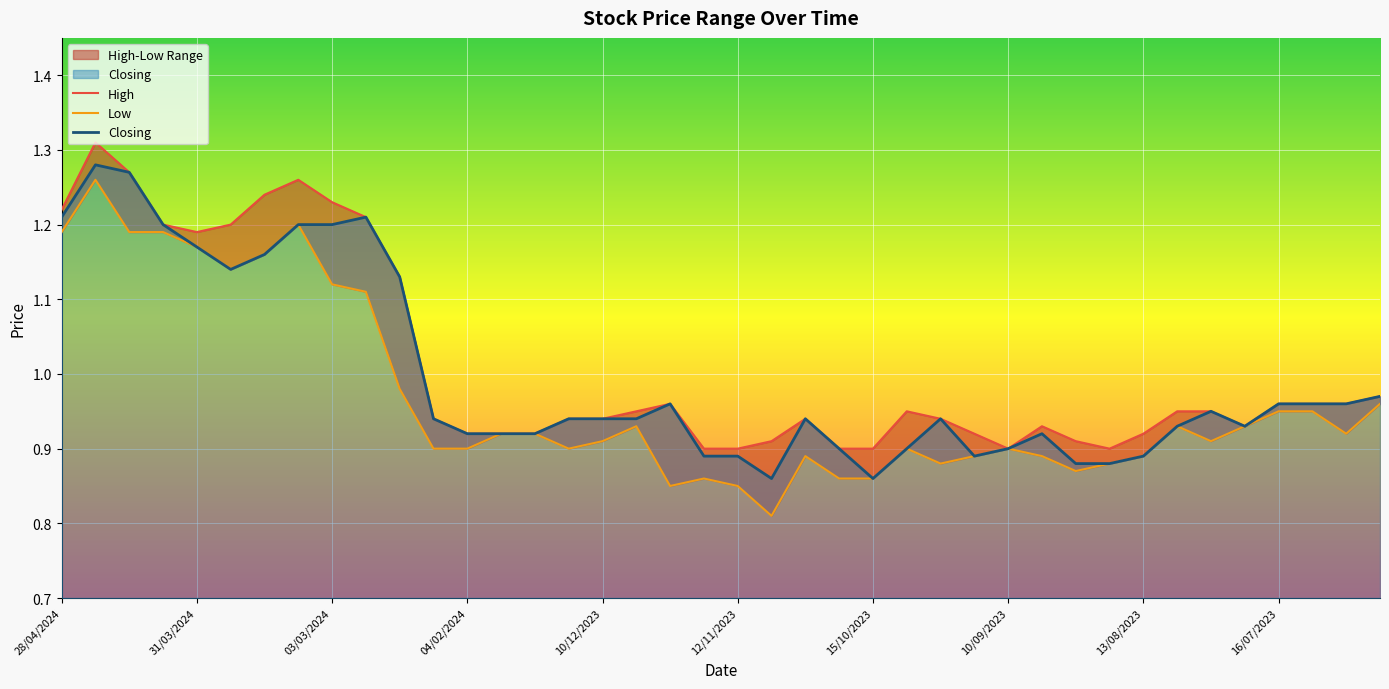

Does the chart display data point markers on the line(s)?

No